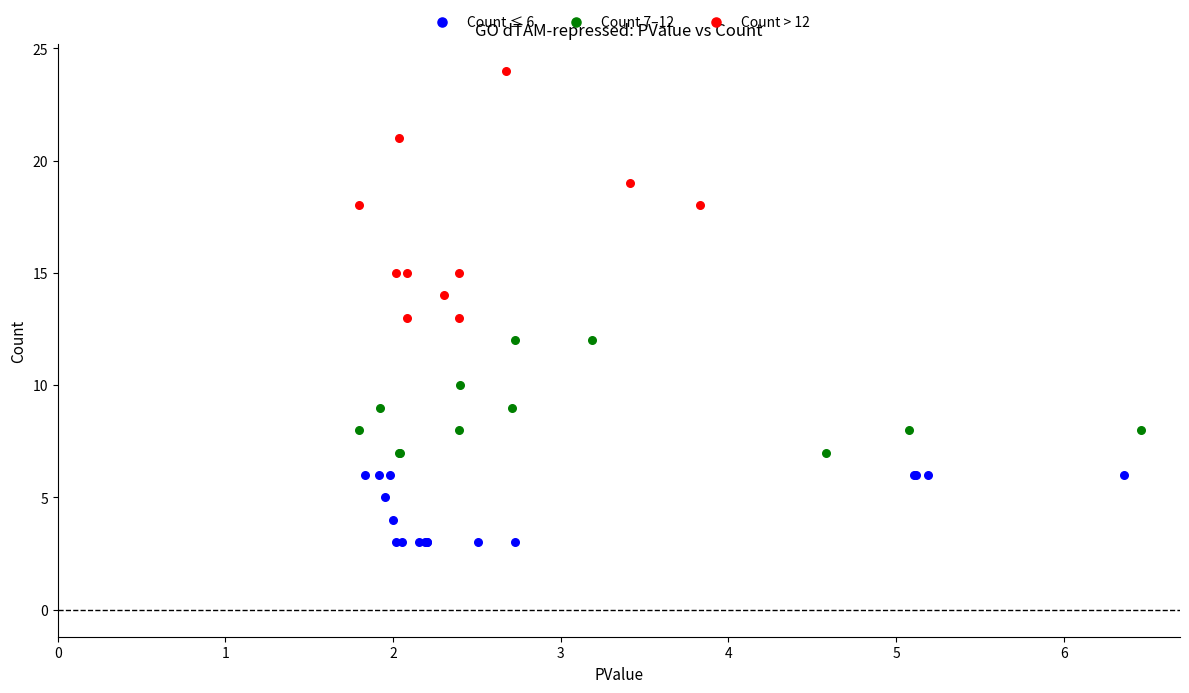

Which series reaches the maximum Y coordinate?

Count > 12